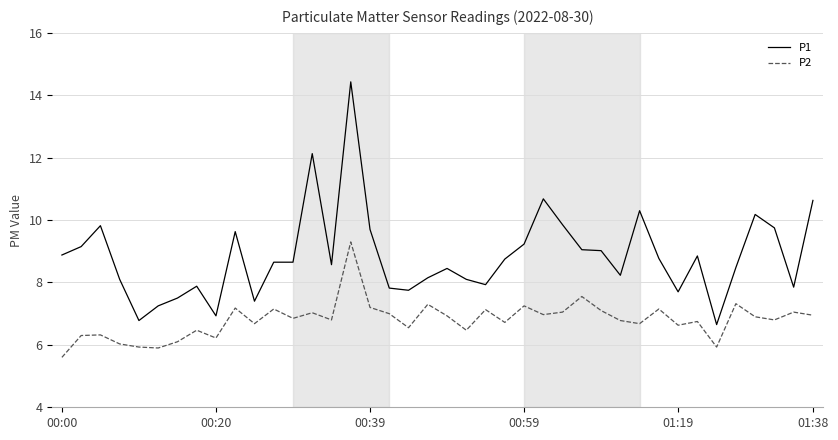

How many series are shown in this chart?

2